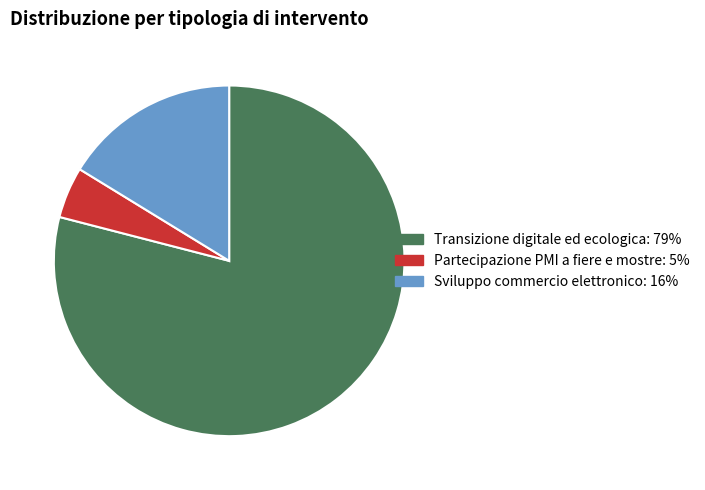

How many slices are in this pie chart?

3